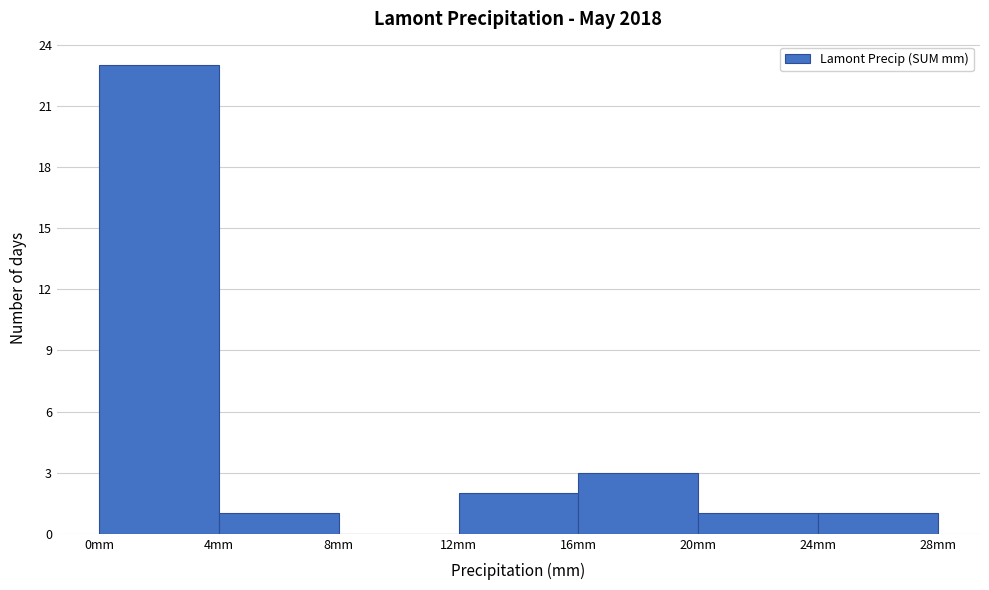

Reading left to right, list every bar in this chart as the range it spans on the x-axis followed by its height. The values are not printed on the chart, so give them approximately, as read against the axis.

0 to 4: 23
4 to 8: 1
8 to 12: 0
12 to 16: 2
16 to 20: 3
20 to 24: 1
24 to 28: 1